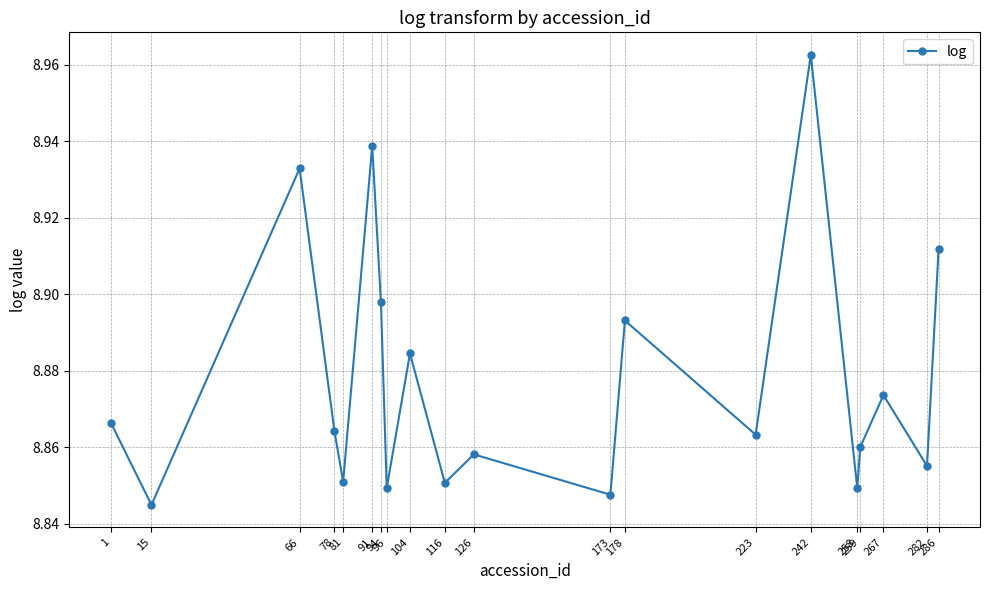

What is the sum of all values?

177.6